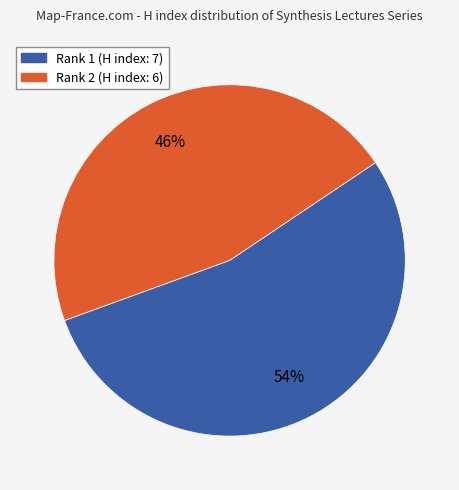

To the nearest percent, what is the difference between the largest and smallest slice percentages?

8%